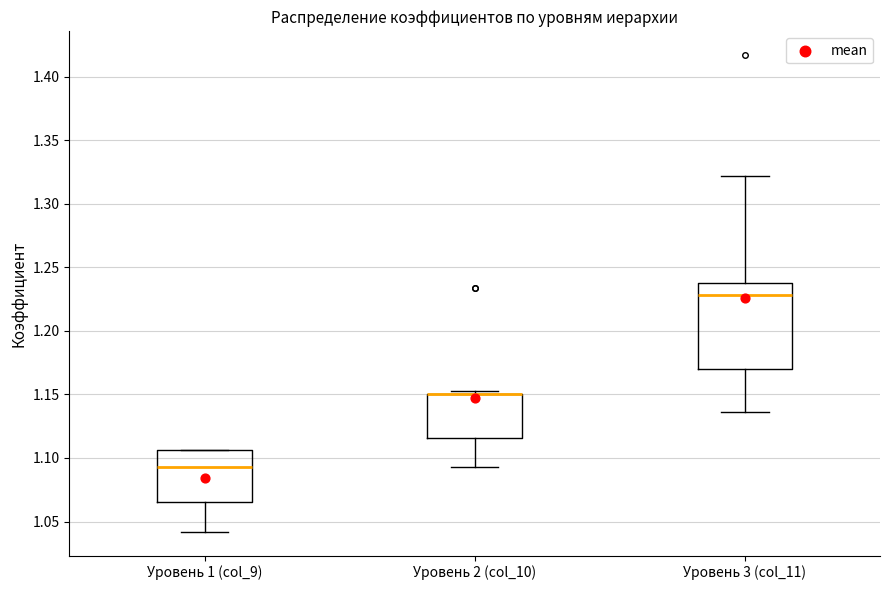

Reading left to right, read every box against the y-axis: the position of its median line, the range the box covers, and the ends of its whiskers. The values are not printed on the chart, so give them approximately, as read against the axis.

Уровень 1 (col_9): median 1.095, box 1.065 to 1.105, whiskers 1.040 to 1.105
Уровень 2 (col_10): median 1.150 (drawn on the box's upper edge), box 1.115 to 1.150, whiskers 1.095 to 1.155
Уровень 3 (col_11): median 1.230, box 1.170 to 1.240, whiskers 1.135 to 1.320